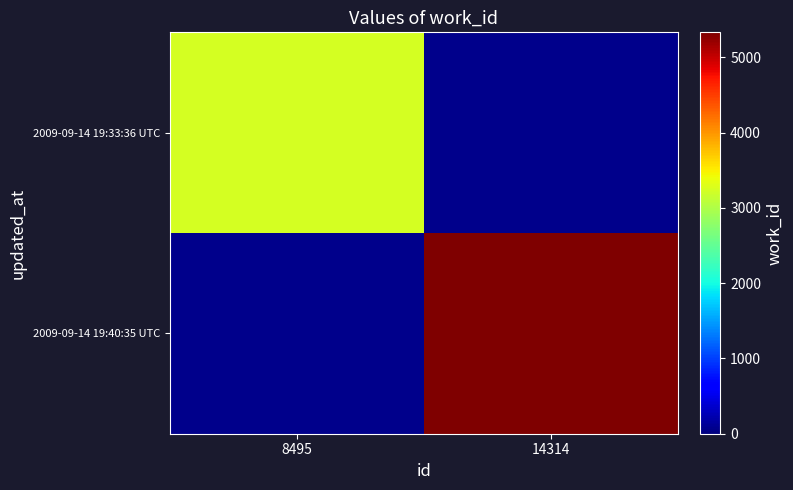

True or false: 2009-09-14 19:40:35 UTC has a value of 7335.2 at 14314.

False